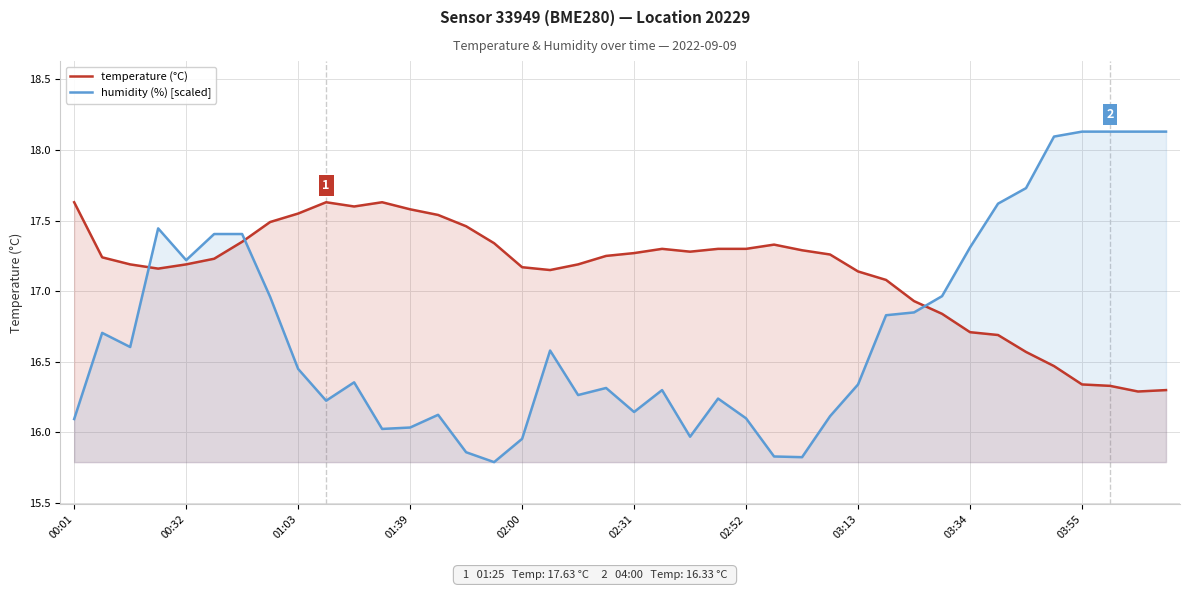

List the series in order of their overall mean, lowest first.

humidity (%) [scaled], temperature (°C)